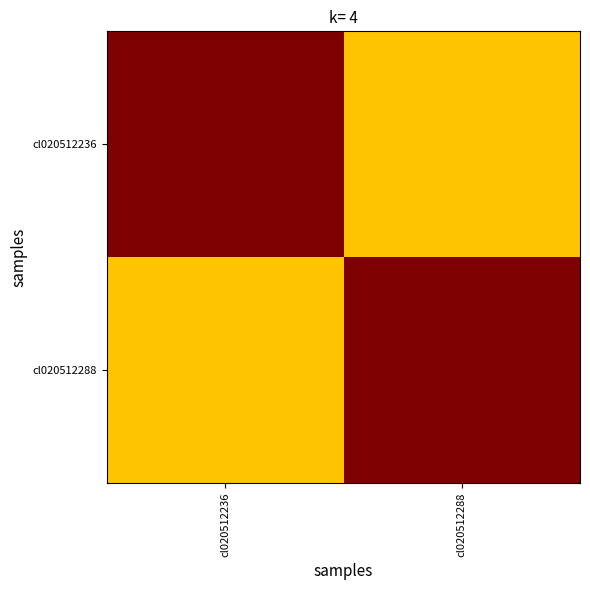

At cl020512236, list the series in order from smallest to largest.

cl020512288, cl020512236